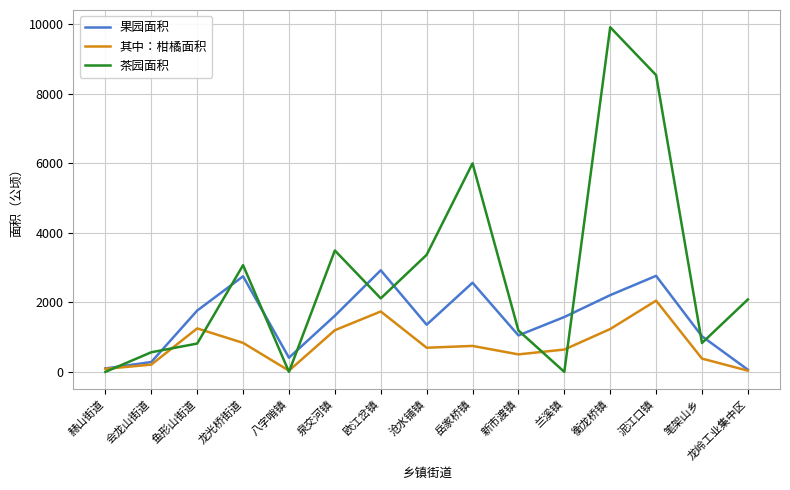

In 其中：柑橘面积, how many points are higher than both neighbors (excluding endpoints)?

4